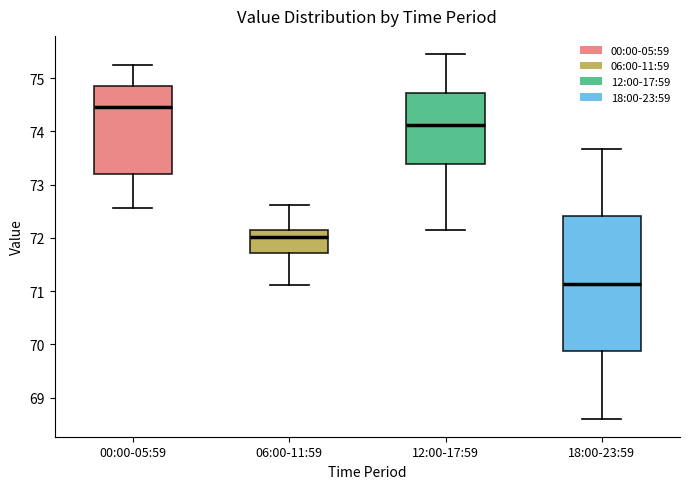

Reading left to right, read every box against the y-axis: the position of its median line, the range the box covers, and the ends of its whiskers. The values are not printed on the chart, so give them approximately, as read against the axis.

00:00-05:59: median 74.5, box 73.2 to 74.9, whiskers 72.6 to 75.2
06:00-11:59: median 72.0, box 71.7 to 72.1, whiskers 71.1 to 72.6
12:00-17:59: median 74.1, box 73.4 to 74.7, whiskers 72.2 to 75.5
18:00-23:59: median 71.1, box 69.9 to 72.4, whiskers 68.6 to 73.7